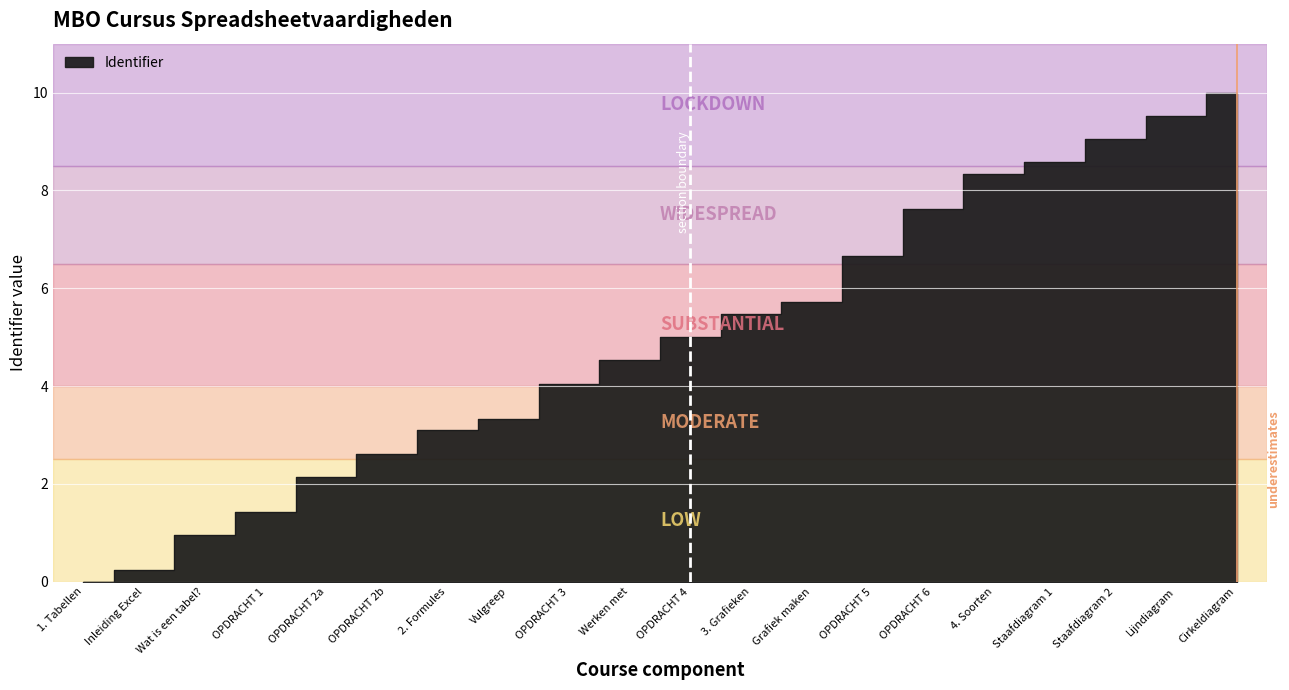

How many values exceed 5?

9